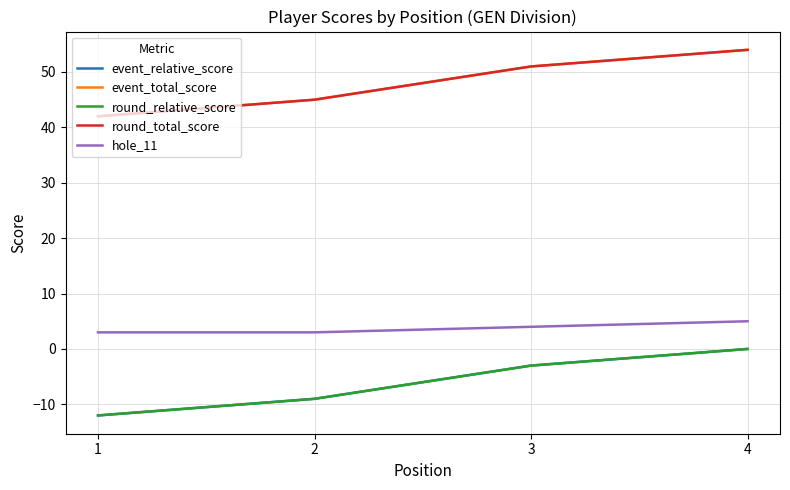

True or false: hole_11 and round_relative_score cross at least once.

False